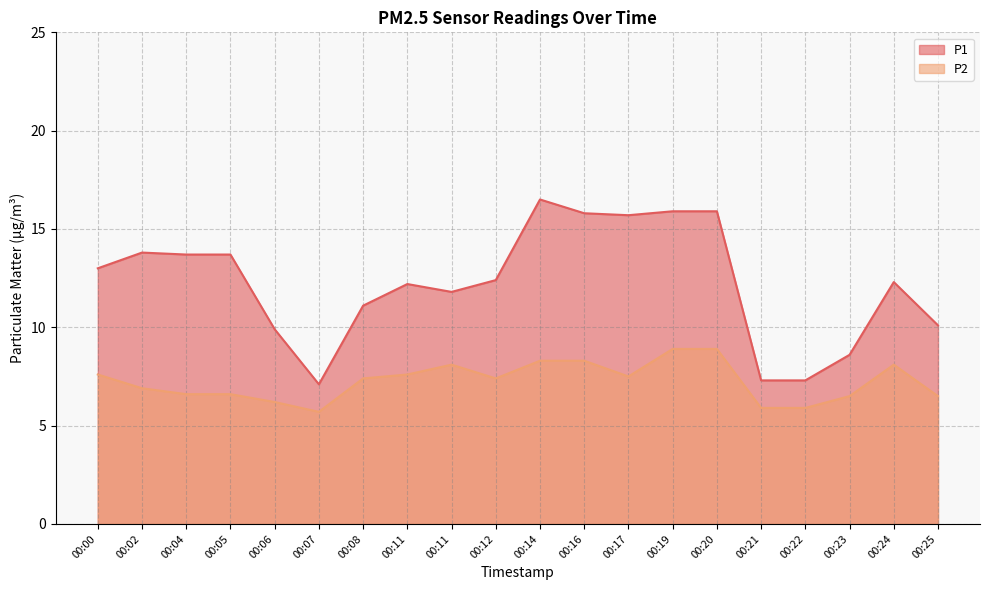

Reading left to right, transcribe all the data shown in this chart.

P1: 00:00=13.0	00:02=13.8	00:04=13.7	00:05=13.7	00:06=9.9	00:07=7.1	00:08=11.1	00:11=12.2	00:11=11.8	00:12=12.4	00:14=16.5	00:16=15.8	00:17=15.7	00:19=15.9	00:20=15.9	00:21=7.3	00:22=7.3	00:23=8.6	00:24=12.3	00:25=10.1
P2: 00:00=7.6	00:02=6.9	00:04=6.6	00:05=6.6	00:06=6.2	00:07=5.7	00:08=7.4	00:11=7.6	00:11=8.1	00:12=7.4	00:14=8.3	00:16=8.3	00:17=7.5	00:19=8.9	00:20=8.9	00:21=5.9	00:22=5.9	00:23=6.5	00:24=8.1	00:25=6.5